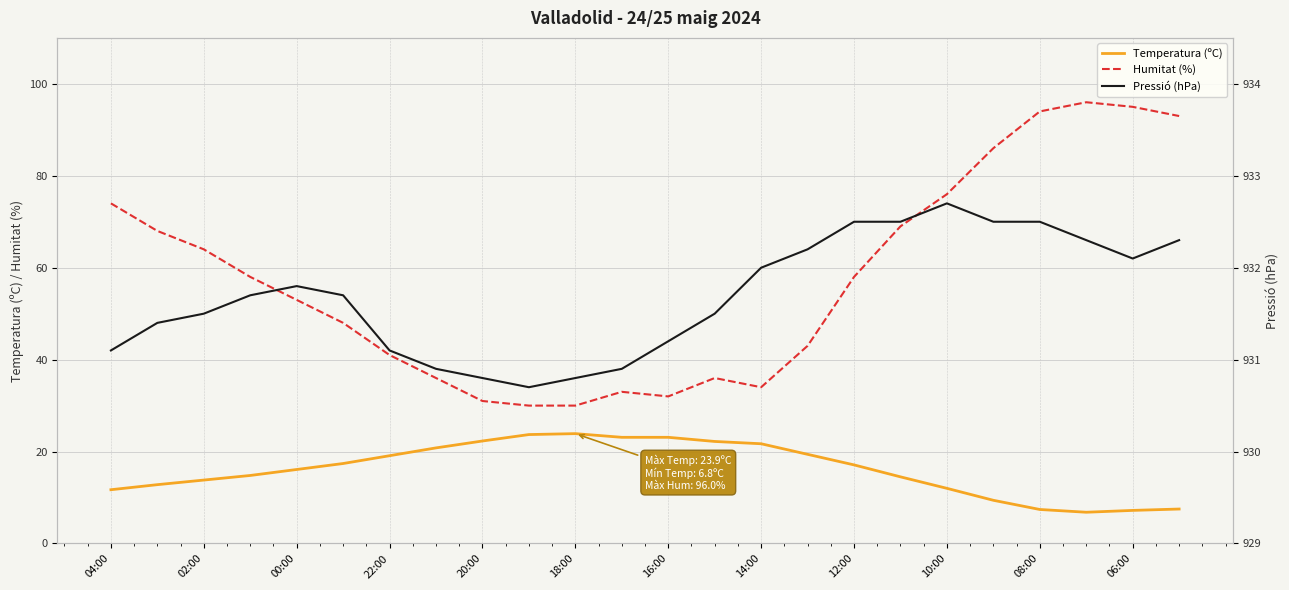

At how many categories does at least one series exceed 472?

24